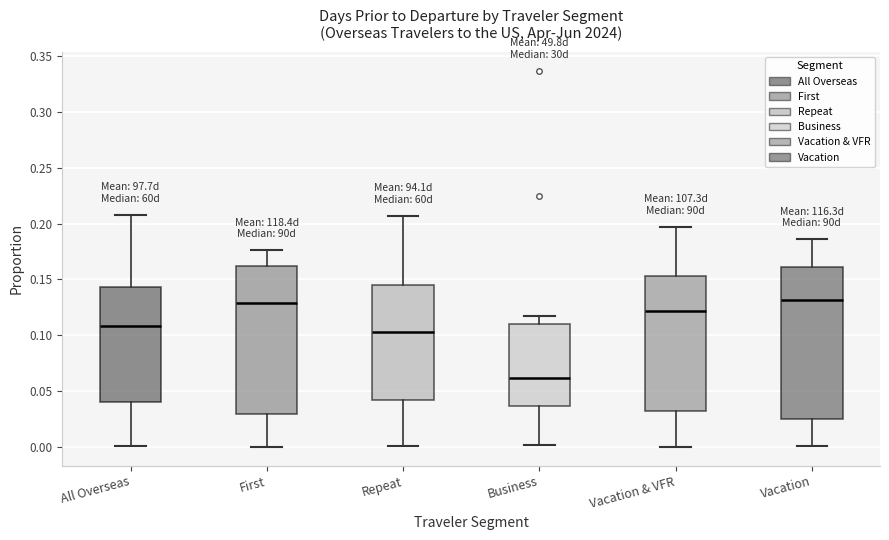

Reading left to right, read every box against the y-axis: the position of its median line, the range the box covers, and the ends of its whiskers. The values are not printed on the chart, so give them approximately, as read against the axis.

All Overseas: median 0.110, box 0.040 to 0.145, whiskers 0.000 to 0.210
First: median 0.130, box 0.030 to 0.160, whiskers 0.000 to 0.175
Repeat: median 0.105, box 0.040 to 0.145, whiskers 0.000 to 0.205
Business: median 0.060, box 0.035 to 0.110, whiskers 0.000 to 0.115
Vacation & VFR: median 0.120, box 0.030 to 0.155, whiskers 0.000 to 0.195
Vacation: median 0.130, box 0.025 to 0.160, whiskers 0.000 to 0.185